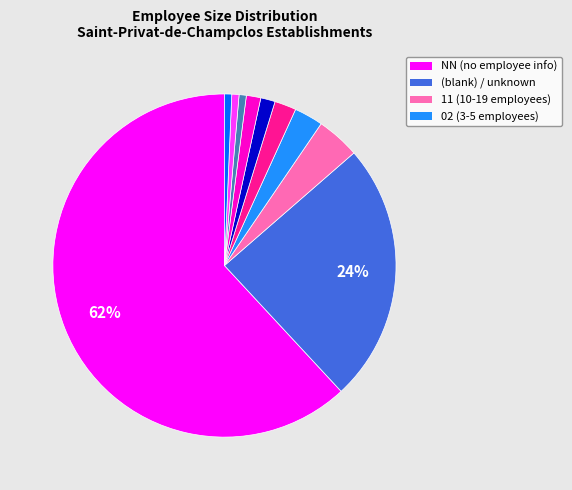

To the nearest percent, what is the average slice percentage?

10%